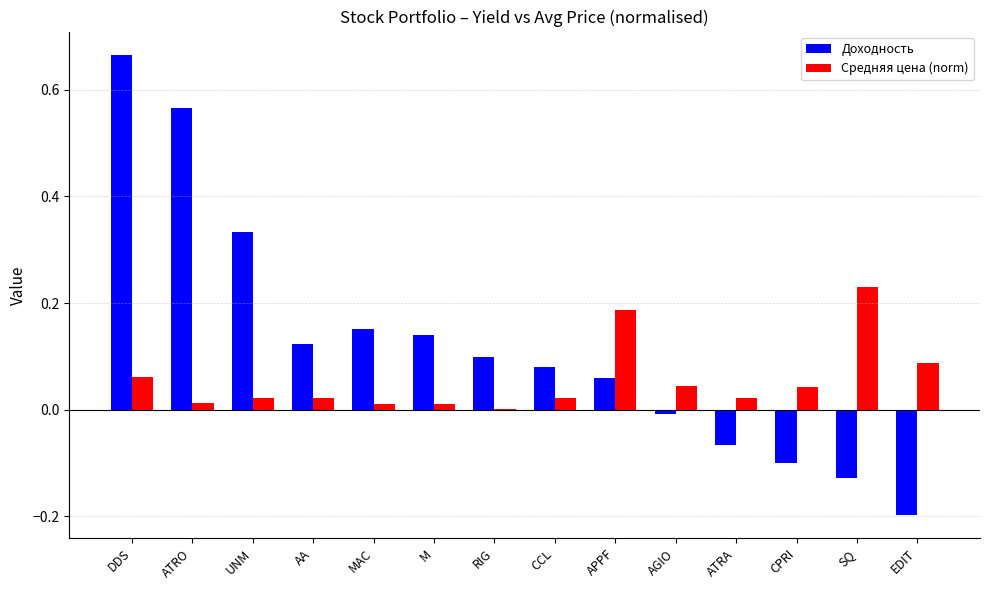

Which series has the widest spread of values?

Доходность